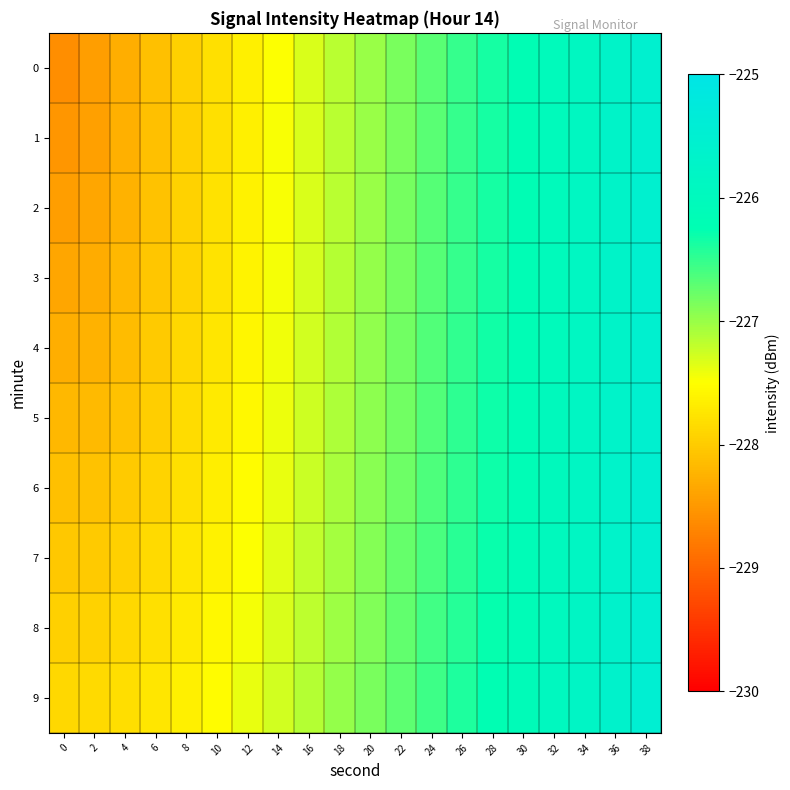

How many categories are shown in the chart?

20